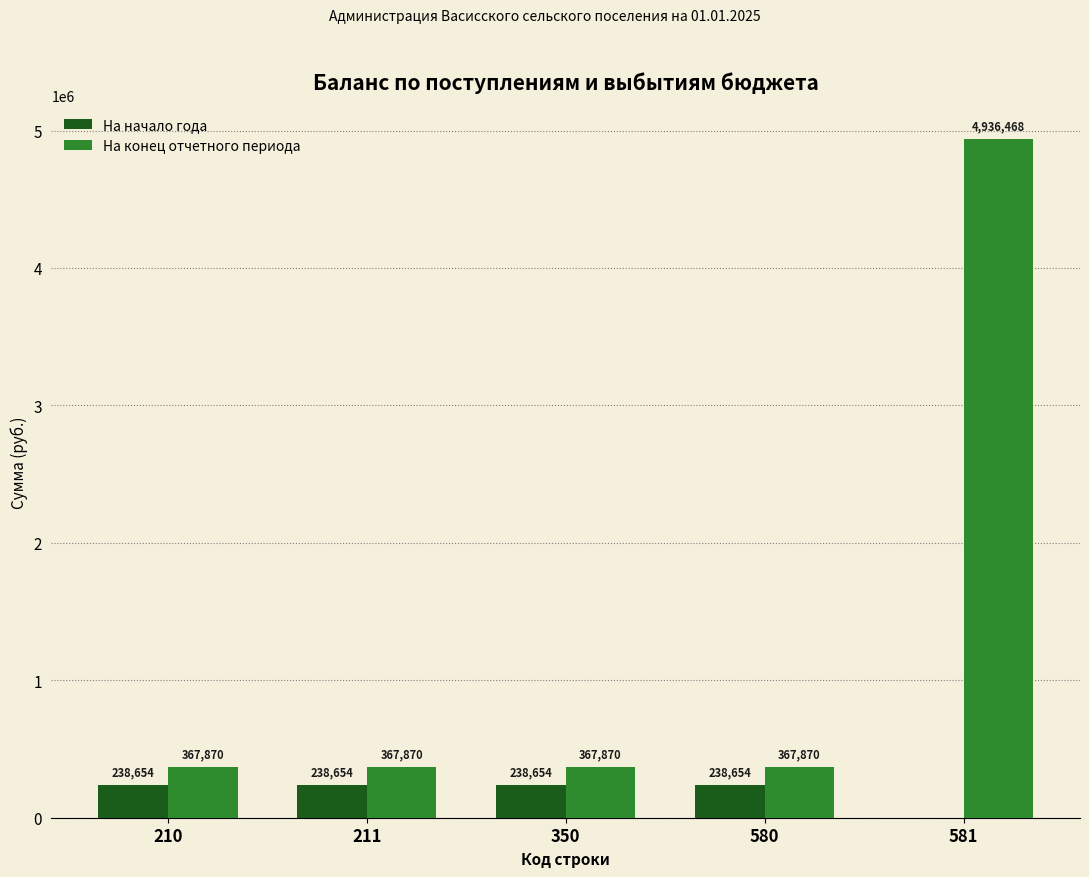

Is the value of На начало года at 350 greater than the value of На конец отчетного периода at 580?

No